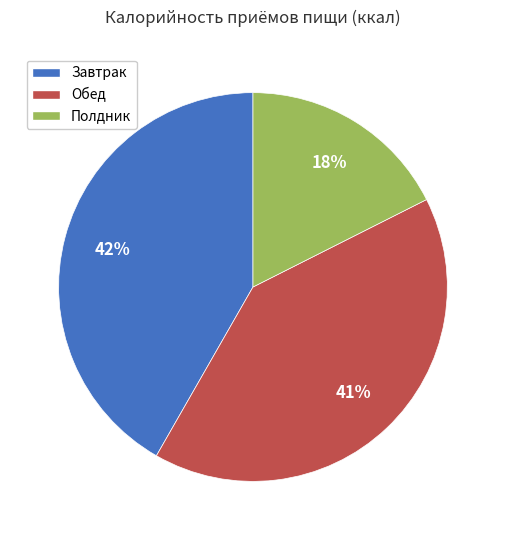

To the nearest percent, what is the combined percentage of Обед and Завтрак?

82%